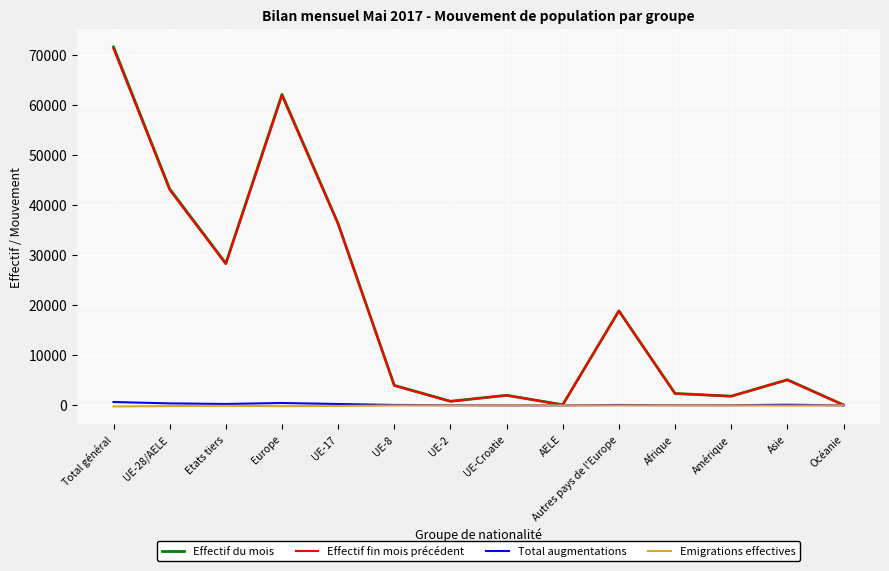

The value of Effectif fin mois précédent at Europe is 22440. True or false?

False